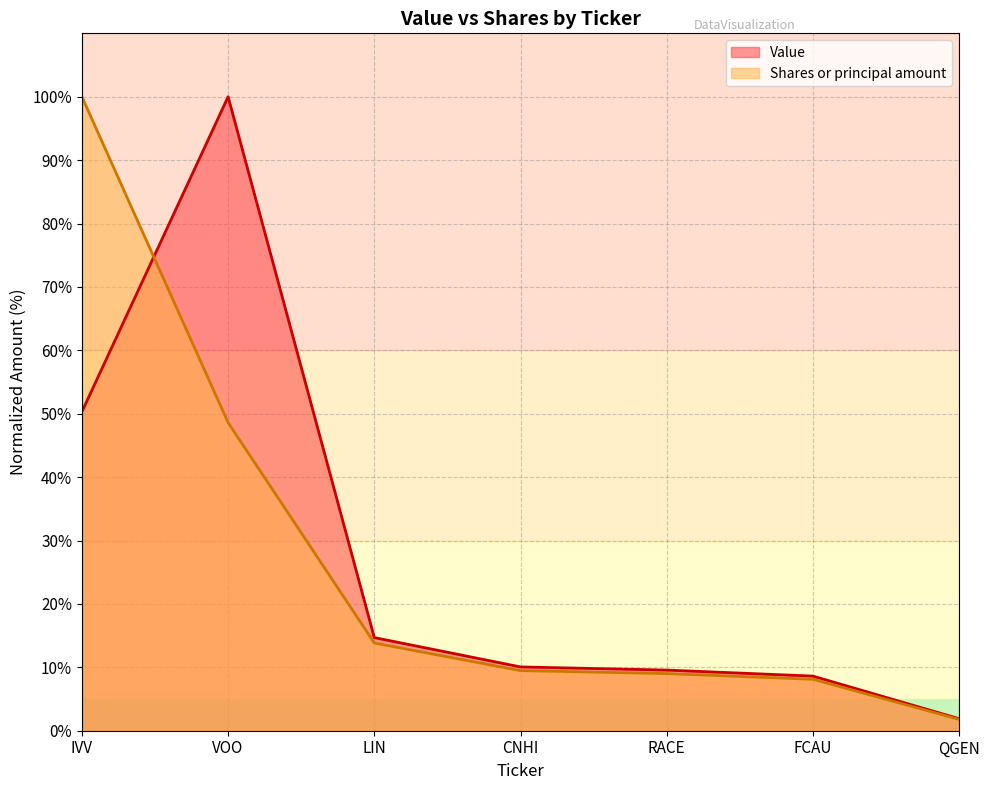

Is it true that Shares or principal amount equals 3.8 at FCAU?

False